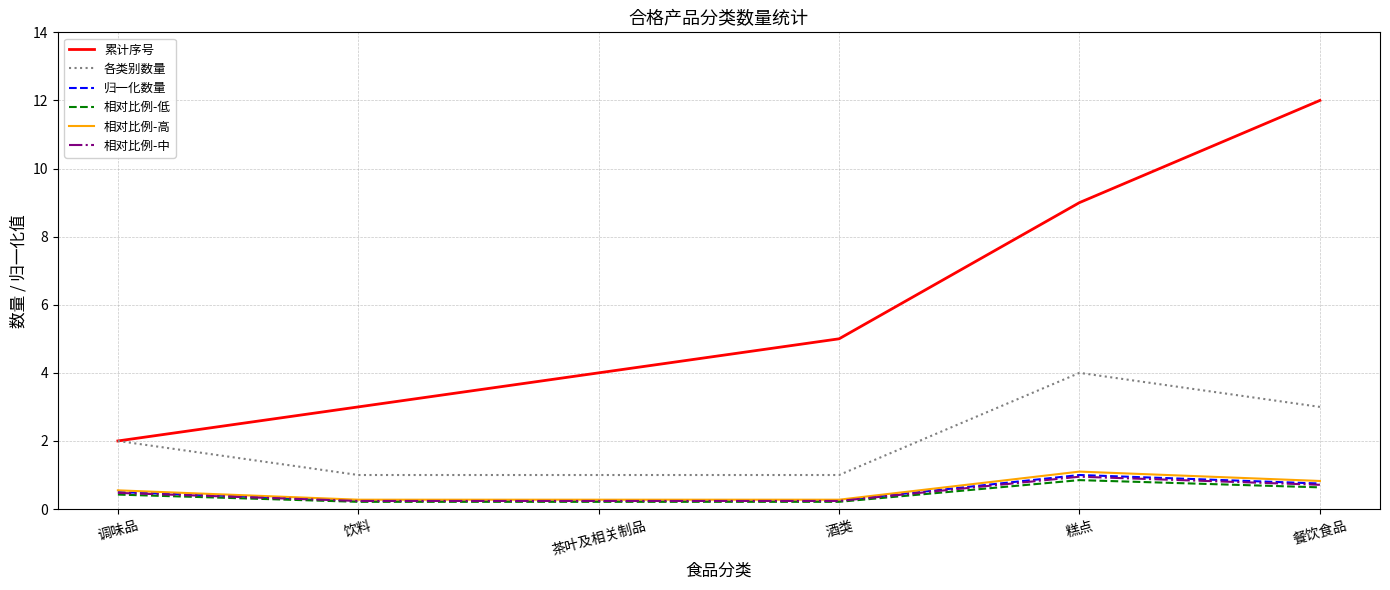

What is the difference between the 相对比例-低 values at 糕点 and 餐饮食品?

0.2